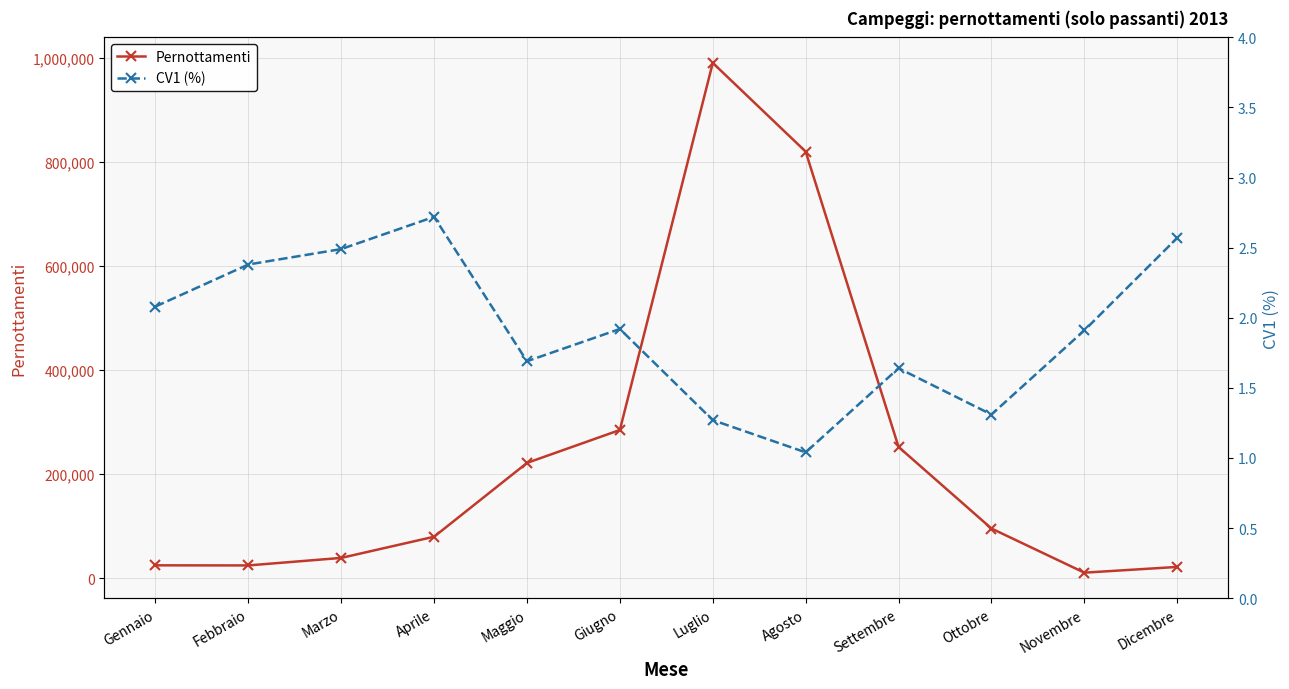

How many data points in Pernottamenti are less than 95391?

6